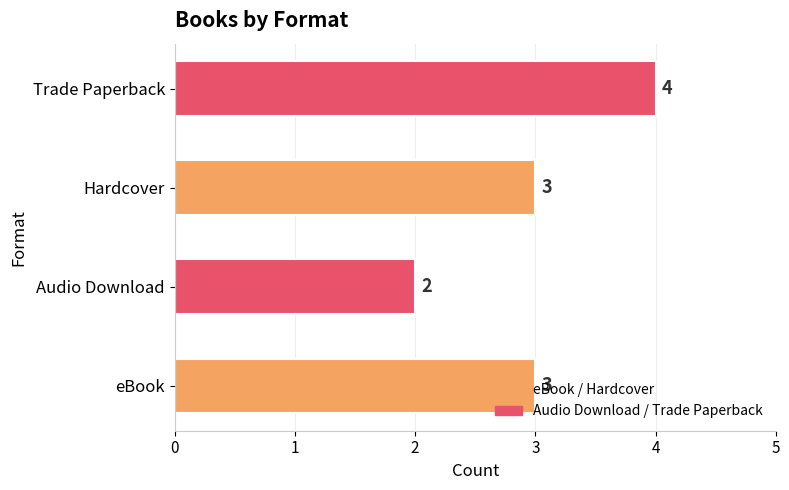

What is the average value?

3